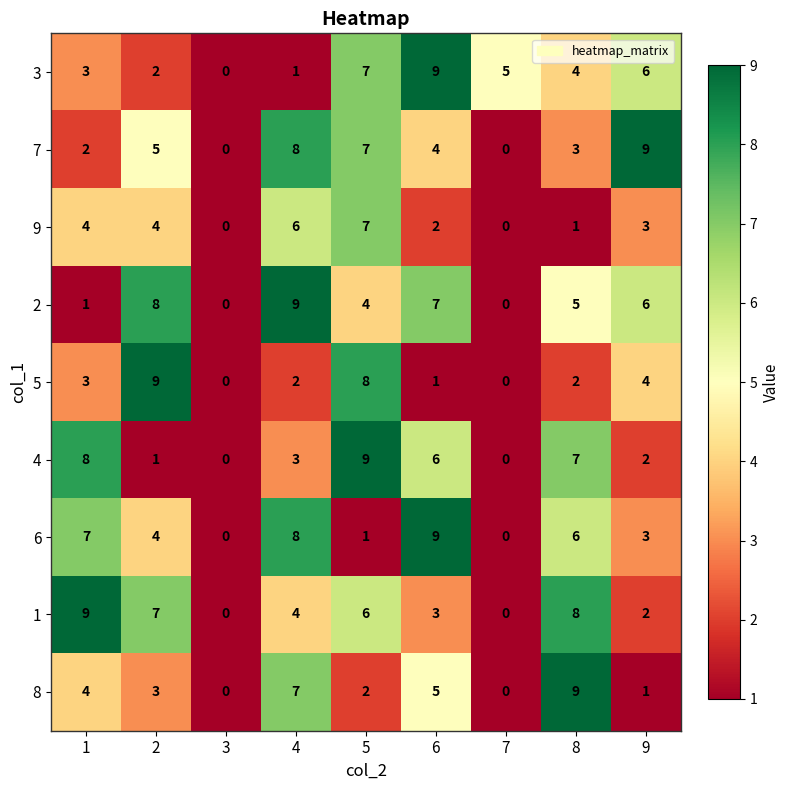

Between 2 and 6, which series saw the biggest shift?

5